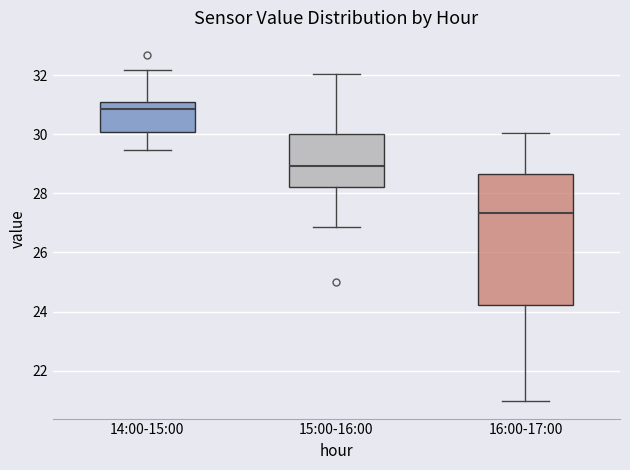

Reading left to right, transcribe this box plot: for each box, give where its median line is, the range the box spans, and where its two whiskers end, as read against the y-axis. The values are not printed on the chart, so give them approximately, as read against the axis.

14:00-15:00: median 30.8, box 30.0 to 31.0, whiskers 29.4 to 32.2
15:00-16:00: median 29.0, box 28.2 to 30.0, whiskers 26.8 to 32.0
16:00-17:00: median 27.4, box 24.2 to 28.6, whiskers 21.0 to 30.0